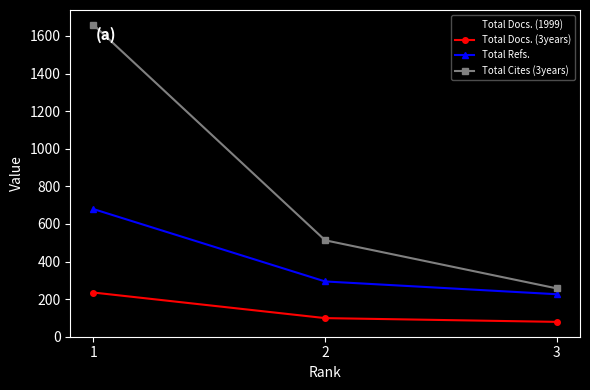

Is the value of Total Docs. (1999) at 2 greater than the value of Total Docs. (3years) at 3?

Yes